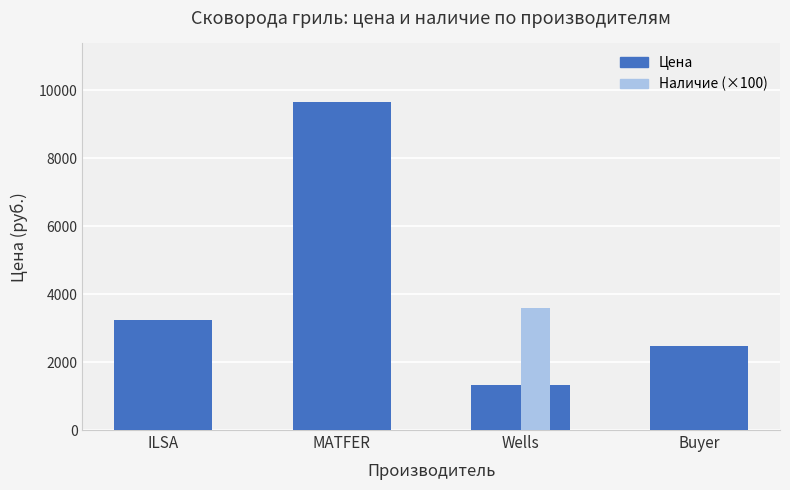

At which category is the sum across all series the highest?

MATFER